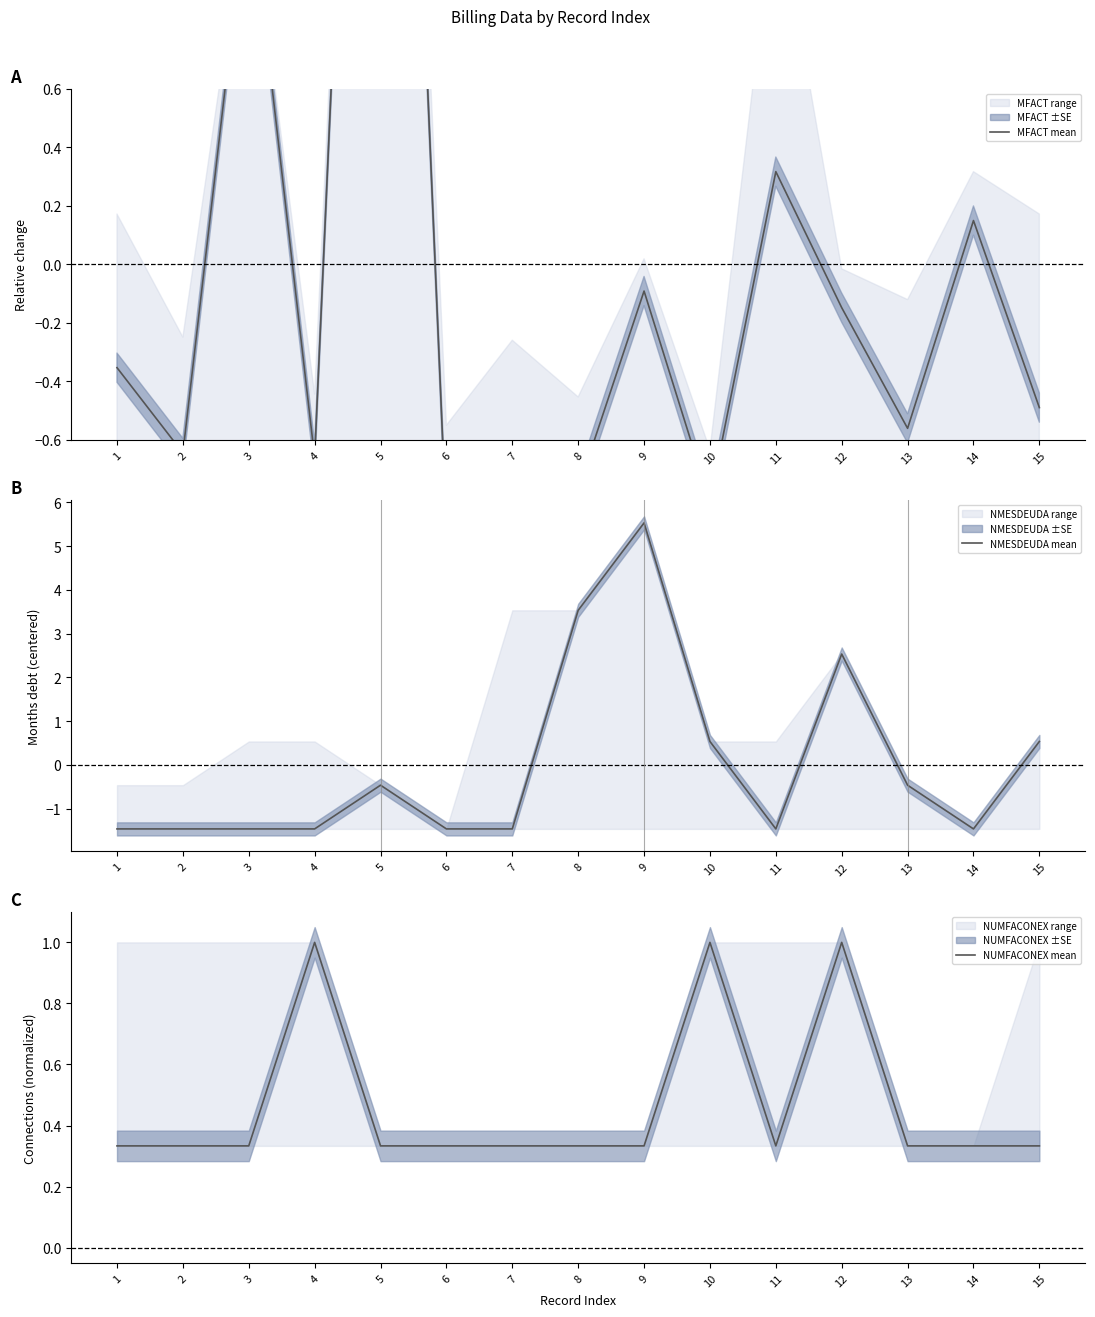

What is the value of the NUMFACONEX mean point at the 12th from the left?

1.0